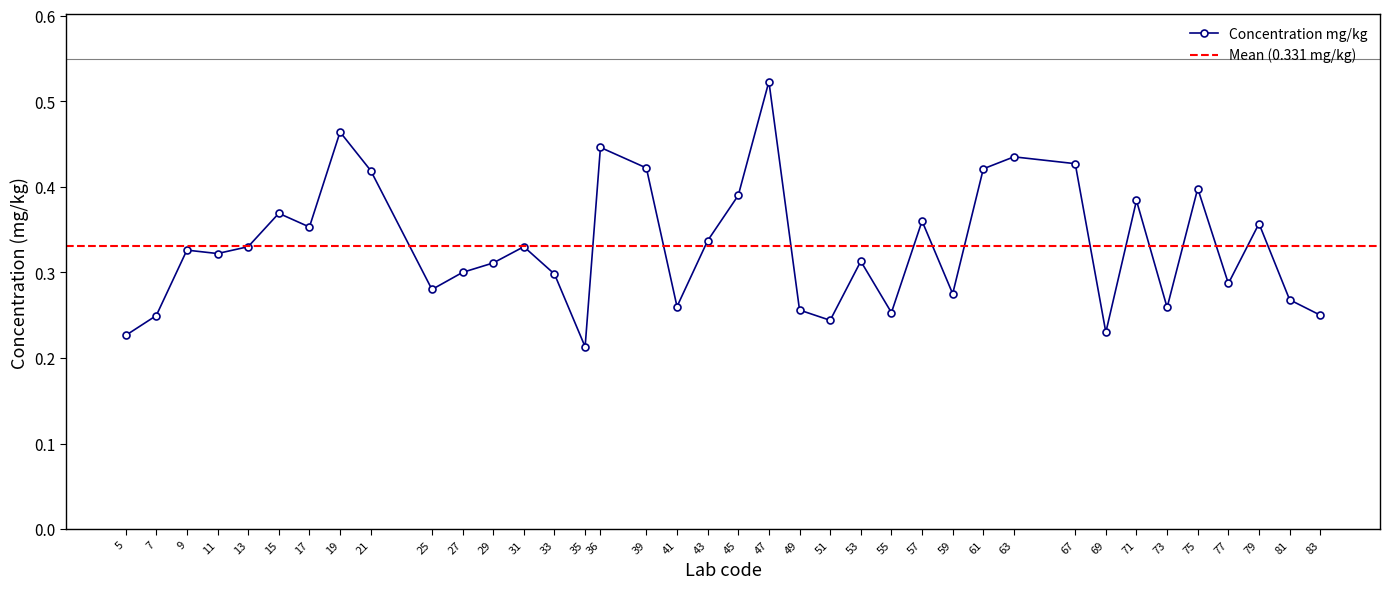

Reading right to left, what are all the values shown in this chart?

0.2	0.3	0.4	0.3	0.4	0.3	0.4	0.2	0.4	0.4	0.4	0.3	0.4	0.3	0.3	0.2	0.3	0.5	0.4	0.3	0.3	0.4	0.4	0.2	0.3	0.3	0.3	0.3	0.3	0.4	0.5	0.4	0.4	0.3	0.3	0.3	0.2	0.2